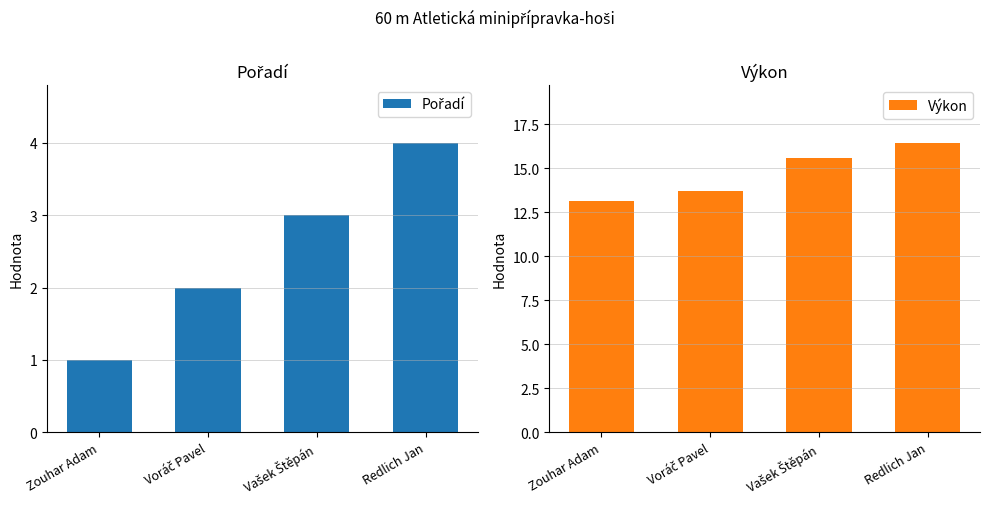

Which has a higher value, Redlich Jan or Voráč Pavel?

Redlich Jan